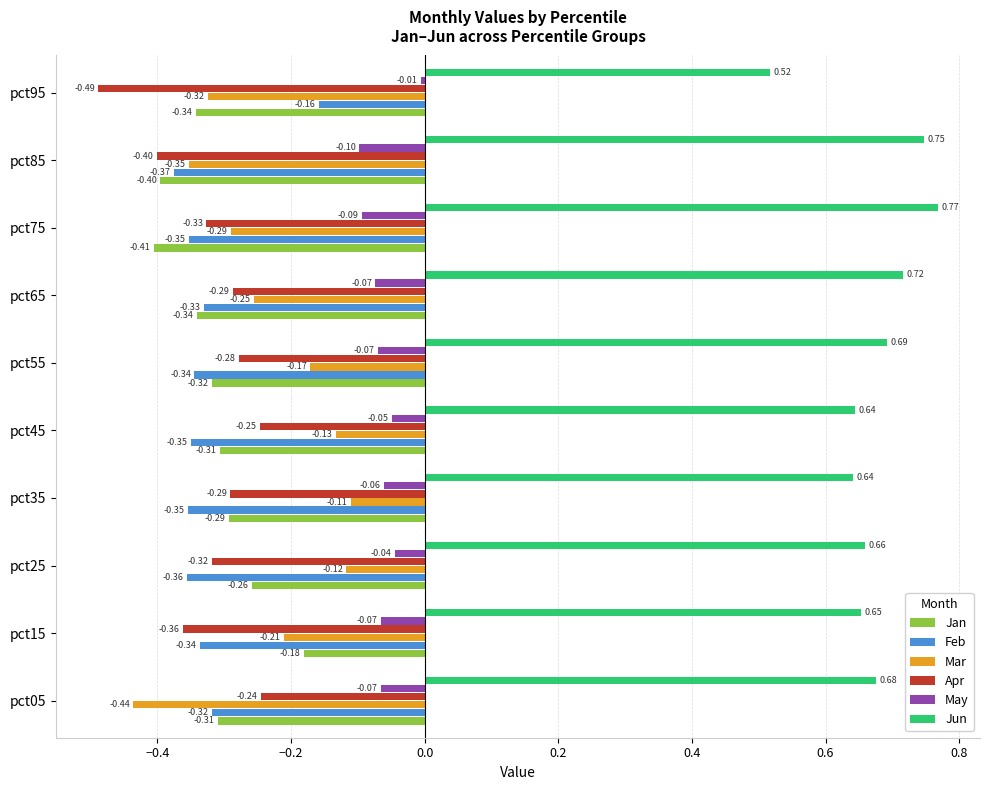

Is the value of Apr at pct15 greater than the value of Feb at pct75?

No